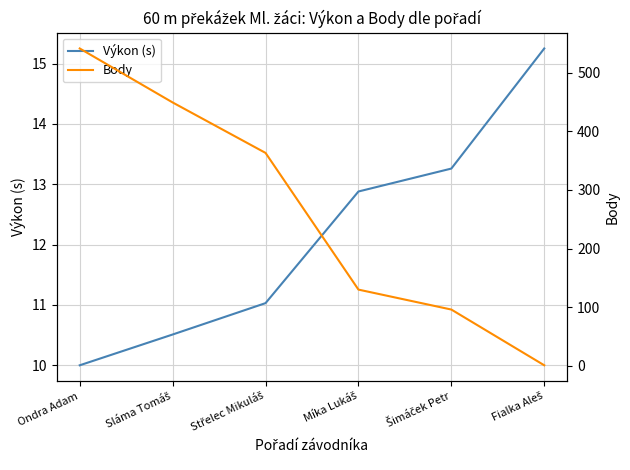

Between Střelec Mikuláš and Šimáček Petr, which series saw the biggest shift?

Body